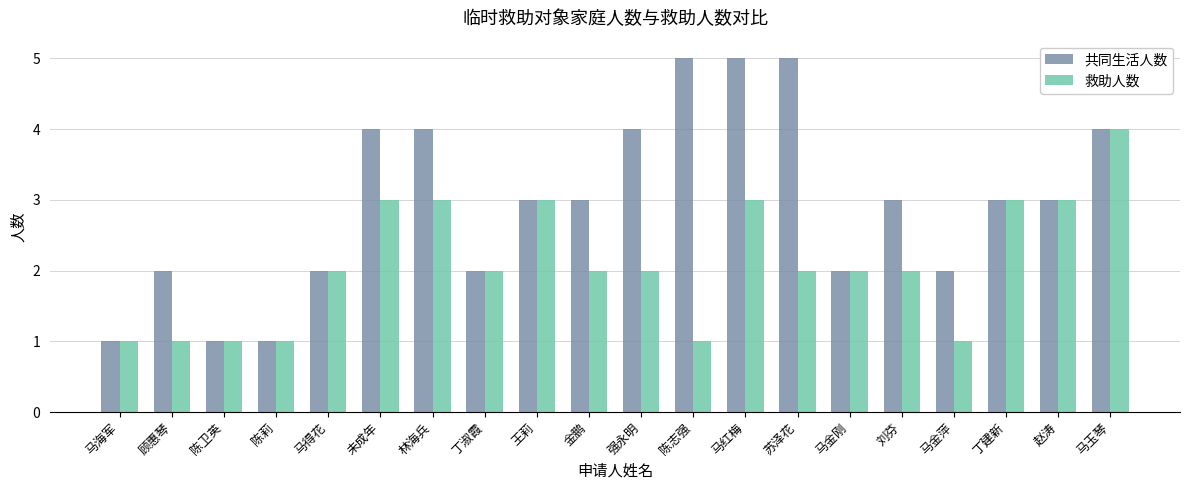

What position from the left is 马金刚?

15